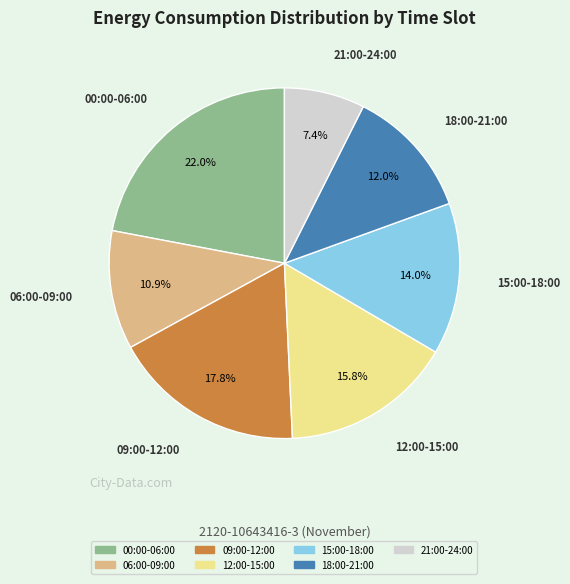

Is there a majority slice in this chart?

No